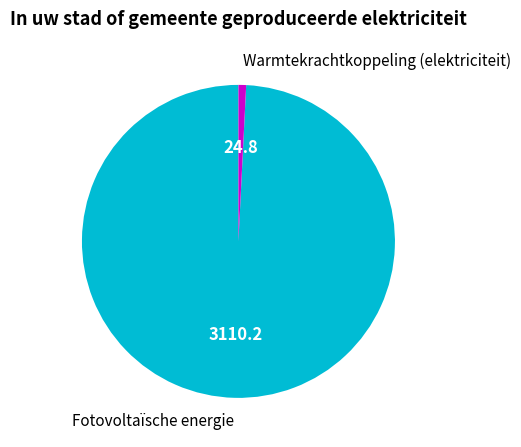

Is there any slice that represents more than half of the pie?

Yes